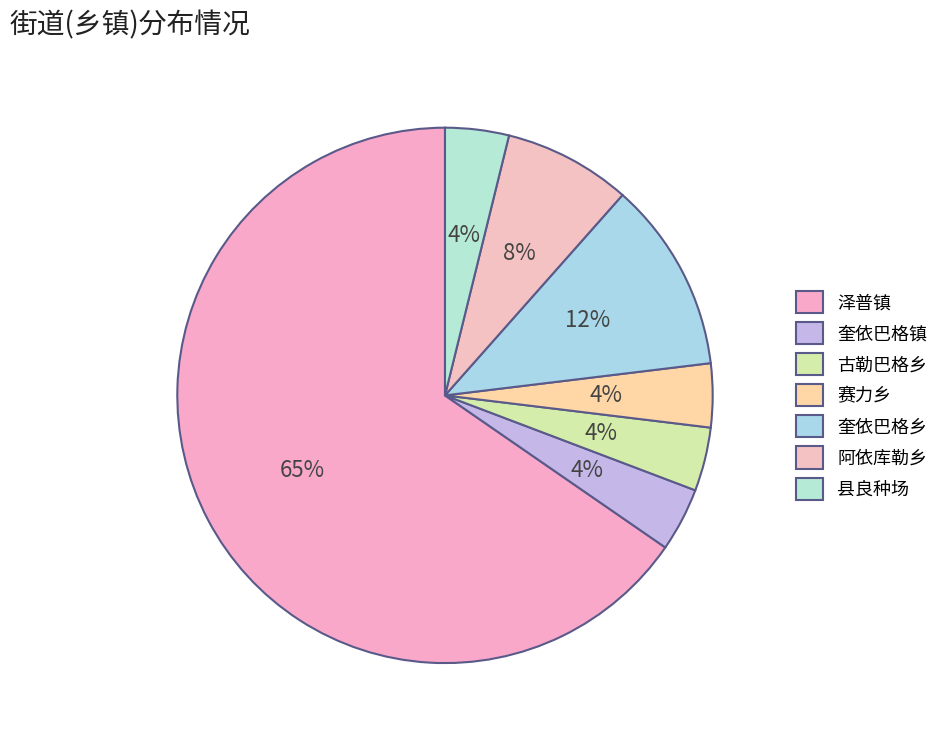

Between 赛力乡 and 奎依巴格镇, which is larger?

赛力乡